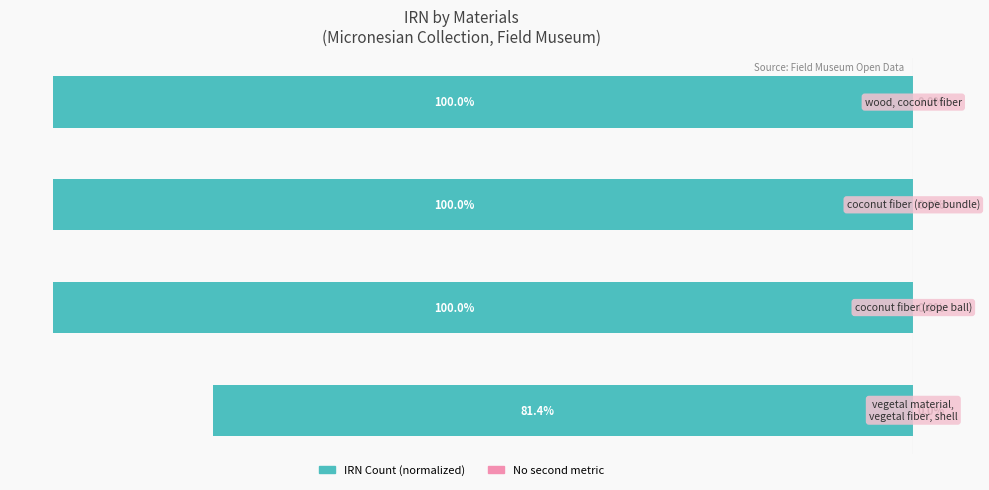

Does the chart contain any negative values?

Yes